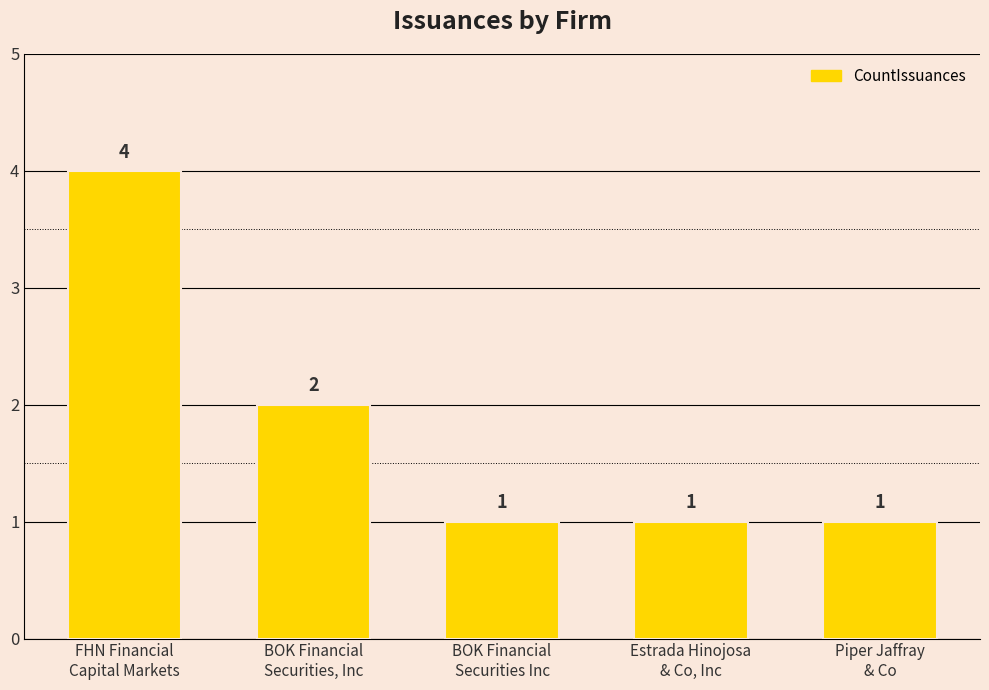

What is the maximum value shown in the chart?

4